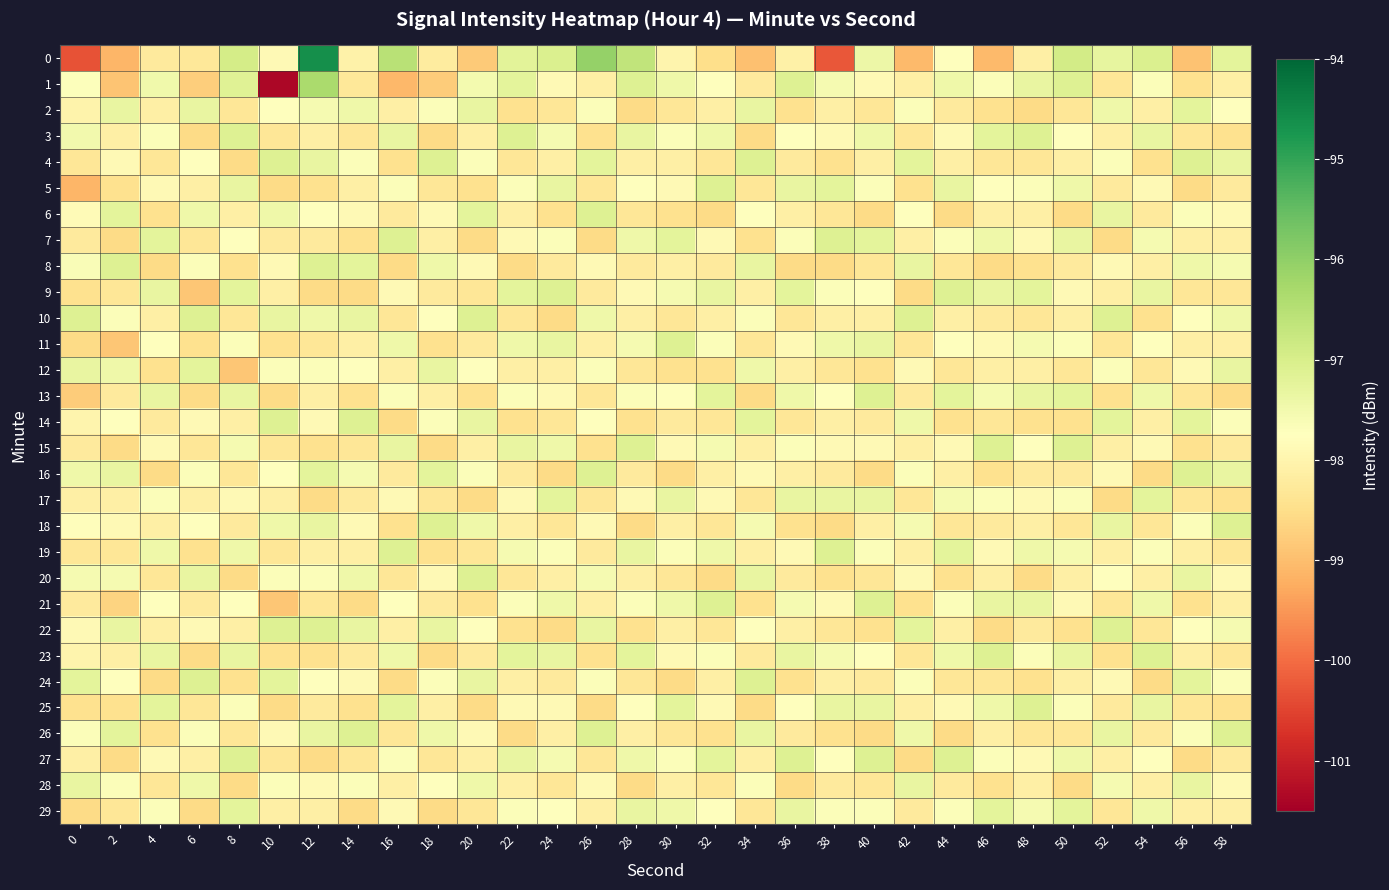

Reading left to right, what are all the values shown in this chart?

0: 0=-100.3	2=-99.1	4=-98.2	6=-98.3	8=-96.9	10=-97.9	12=-94.6	14=-98.1	16=-96.5	18=-98.2	20=-98.8	22=-97.2	24=-97.1	26=-96.1	28=-96.7	30=-98.0	32=-98.5	34=-99.0	36=-98.1	38=-100.2	40=-97.4	42=-99.1	44=-97.7	46=-99.1	48=-98.1	50=-96.9	52=-97.3	54=-97.0	56=-98.9	58=-97.2
1: 0=-97.7	2=-98.9	4=-97.5	6=-98.7	8=-97.2	10=-101.4	12=-96.3	14=-98.3	16=-99.1	18=-98.8	20=-97.5	22=-97.2	24=-97.9	26=-98.1	28=-97.1	30=-97.4	32=-97.8	34=-98.2	36=-97.1	38=-97.6	40=-97.9	42=-98.1	44=-97.4	46=-97.7	48=-97.3	50=-97.1	52=-98.3	54=-97.7	56=-98.4	58=-98.1
2: 0=-98.0	2=-97.3	4=-98.1	6=-97.3	8=-98.3	10=-97.8	12=-97.6	14=-97.4	16=-98.1	18=-97.7	20=-97.3	22=-98.4	24=-98.3	26=-97.7	28=-98.6	30=-98.3	32=-98.1	34=-97.3	36=-98.4	38=-98.1	40=-98.3	42=-97.7	44=-98.2	46=-98.4	48=-98.6	50=-98.3	52=-97.4	54=-98.1	56=-97.2	58=-97.8
3: 0=-97.5	2=-98.1	4=-97.7	6=-98.6	8=-97.1	10=-98.3	12=-98.1	14=-98.3	16=-97.3	18=-98.6	20=-98.1	22=-97.1	24=-97.6	26=-98.4	28=-97.3	30=-97.7	32=-97.4	34=-98.6	36=-97.8	38=-97.9	40=-97.4	42=-98.3	44=-97.9	46=-97.2	48=-97.1	50=-97.8	52=-98.1	54=-97.3	56=-98.3	58=-98.4
4: 0=-98.3	2=-97.9	4=-98.3	6=-97.8	8=-98.6	10=-97.1	12=-97.3	14=-97.7	16=-98.4	18=-97.1	20=-97.7	22=-98.3	24=-98.1	26=-97.2	28=-98.1	30=-98.1	32=-98.3	34=-97.1	36=-98.2	38=-98.4	40=-98.1	42=-97.2	44=-98.1	46=-98.3	48=-98.3	50=-98.1	52=-97.7	54=-98.4	56=-97.1	58=-97.3
5: 0=-99.1	2=-98.4	4=-97.9	6=-98.1	8=-97.3	10=-98.6	12=-98.4	14=-98.1	16=-97.7	18=-98.3	20=-98.4	22=-97.7	24=-97.3	26=-98.3	28=-97.8	30=-97.9	32=-97.1	34=-98.3	36=-97.3	38=-97.2	40=-97.7	42=-98.4	44=-97.3	46=-97.8	48=-97.7	50=-97.4	52=-98.2	54=-97.9	56=-98.6	58=-98.2
6: 0=-97.8	2=-97.2	4=-98.4	6=-97.4	8=-98.1	10=-97.4	12=-97.8	14=-97.9	16=-98.2	18=-97.9	20=-97.2	22=-98.1	24=-98.4	26=-97.1	28=-98.3	30=-98.4	32=-98.6	34=-97.8	36=-98.1	38=-98.3	40=-98.6	42=-97.8	44=-98.6	46=-98.1	48=-98.1	50=-98.6	52=-97.3	54=-98.2	56=-97.7	58=-97.9
7: 0=-98.2	2=-98.6	4=-97.2	6=-98.3	8=-97.8	10=-98.2	12=-98.2	14=-98.4	16=-97.1	18=-98.1	20=-98.6	22=-97.9	24=-97.7	26=-98.6	28=-97.4	30=-97.2	32=-97.9	34=-98.4	36=-97.7	38=-97.1	40=-97.2	42=-98.1	44=-97.7	46=-97.4	48=-97.9	50=-97.3	52=-98.6	54=-97.6	56=-98.1	58=-98.1
8: 0=-97.6	2=-97.1	4=-98.6	6=-97.7	8=-98.4	10=-97.9	12=-97.1	14=-97.2	16=-98.6	18=-97.4	20=-97.9	22=-98.6	24=-98.2	26=-97.9	28=-98.2	30=-98.1	32=-98.2	34=-97.3	36=-98.6	38=-98.6	40=-98.3	42=-97.3	44=-98.3	46=-98.6	48=-98.4	50=-98.2	52=-97.9	54=-98.1	56=-97.4	58=-97.6
9: 0=-98.4	2=-98.3	4=-97.3	6=-98.9	8=-97.2	10=-98.1	12=-98.6	14=-98.6	16=-97.9	18=-98.2	20=-98.3	22=-97.2	24=-97.1	26=-98.2	28=-97.9	30=-97.6	32=-97.3	34=-98.1	36=-97.2	38=-97.7	40=-97.8	42=-98.6	44=-97.1	46=-97.3	48=-97.2	50=-97.9	52=-98.1	54=-97.3	56=-98.3	58=-98.3
10: 0=-97.1	2=-97.7	4=-98.1	6=-97.1	8=-98.3	10=-97.3	12=-97.4	14=-97.3	16=-98.3	18=-97.8	20=-97.1	22=-98.3	24=-98.6	26=-97.4	28=-98.1	30=-98.3	32=-98.1	34=-97.7	36=-98.3	38=-98.1	40=-98.1	42=-97.1	44=-98.1	46=-98.2	48=-98.3	50=-98.1	52=-97.1	54=-98.4	56=-97.8	58=-97.4
11: 0=-98.6	2=-98.9	4=-97.8	6=-98.4	8=-97.7	10=-98.4	12=-98.3	14=-98.1	16=-97.4	18=-98.4	20=-98.2	22=-97.4	24=-97.3	26=-98.1	28=-97.6	30=-97.1	32=-97.7	34=-98.3	36=-97.9	38=-97.4	40=-97.3	42=-98.3	44=-97.8	46=-97.9	48=-97.6	50=-97.7	52=-98.3	54=-97.8	56=-98.1	58=-98.1
12: 0=-97.3	2=-97.4	4=-98.4	6=-97.2	8=-98.9	10=-97.7	12=-97.7	14=-97.8	16=-98.1	18=-97.3	20=-97.8	22=-98.1	24=-98.1	26=-97.7	28=-98.3	30=-98.4	32=-98.4	34=-97.4	36=-98.1	38=-98.3	40=-98.4	42=-97.9	44=-98.3	46=-98.1	48=-98.1	50=-98.3	52=-97.7	54=-98.3	56=-97.9	58=-97.3
13: 0=-98.8	2=-98.2	4=-97.3	6=-98.6	8=-97.3	10=-98.6	12=-98.1	14=-98.4	16=-97.7	18=-98.1	20=-98.4	22=-97.7	24=-97.9	26=-98.3	28=-97.7	30=-97.8	32=-97.2	34=-98.6	36=-97.4	38=-97.8	40=-97.1	42=-98.2	44=-97.2	46=-97.6	48=-97.3	50=-97.2	52=-98.4	54=-97.4	56=-98.3	58=-98.6
14: 0=-98.0	2=-97.8	4=-98.2	6=-97.9	8=-98.1	10=-97.1	12=-97.9	14=-97.1	16=-98.6	18=-97.7	20=-97.3	22=-98.4	24=-98.3	26=-97.8	28=-98.4	30=-98.2	32=-98.3	34=-97.2	36=-98.3	38=-98.1	40=-98.2	42=-97.4	44=-98.4	46=-98.3	48=-98.4	50=-98.4	52=-97.2	54=-98.1	56=-97.2	58=-97.7
15: 0=-98.2	2=-98.6	4=-97.9	6=-98.3	8=-97.6	10=-98.3	12=-98.4	14=-98.3	16=-97.3	18=-98.6	20=-98.1	22=-97.3	24=-97.4	26=-98.4	28=-97.1	30=-97.9	32=-97.6	34=-98.1	36=-97.7	38=-97.9	40=-97.9	42=-98.1	44=-97.9	46=-97.1	48=-97.8	50=-97.1	52=-98.1	54=-97.9	56=-98.4	58=-98.2
16: 0=-97.4	2=-97.3	4=-98.6	6=-97.7	8=-98.3	10=-97.8	12=-97.2	14=-97.6	16=-98.2	18=-97.2	20=-97.7	22=-98.2	24=-98.6	26=-97.1	28=-98.2	30=-98.6	32=-98.1	34=-97.9	36=-98.1	38=-98.2	40=-98.6	42=-97.7	44=-98.1	46=-98.4	48=-98.2	50=-98.2	52=-97.9	54=-98.6	56=-97.1	58=-97.3
17: 0=-98.1	2=-98.1	4=-97.7	6=-98.1	8=-97.9	10=-98.1	12=-98.6	14=-98.2	16=-97.9	18=-98.3	20=-98.6	22=-97.9	24=-97.2	26=-98.3	28=-97.9	30=-97.3	32=-97.9	34=-98.3	36=-97.3	38=-97.3	40=-97.3	42=-98.3	44=-97.6	46=-97.7	48=-97.9	50=-97.7	52=-98.6	54=-97.2	56=-98.3	58=-98.4
18: 0=-97.8	2=-97.9	4=-98.1	6=-97.8	8=-98.2	10=-97.4	12=-97.3	14=-97.9	16=-98.4	18=-97.1	20=-97.4	22=-98.1	24=-98.3	26=-97.9	28=-98.6	30=-98.1	32=-98.3	34=-97.6	36=-98.4	38=-98.6	40=-98.1	42=-97.6	44=-98.3	46=-98.2	48=-98.1	50=-98.3	52=-97.3	54=-98.3	56=-97.7	58=-97.1
19: 0=-98.3	2=-98.3	4=-97.4	6=-98.4	8=-97.4	10=-98.3	12=-98.1	14=-98.1	16=-97.1	18=-98.4	20=-98.3	22=-97.6	24=-97.7	26=-98.2	28=-97.3	30=-97.7	32=-97.4	34=-98.1	36=-97.9	38=-97.1	40=-97.7	42=-98.1	44=-97.2	46=-97.9	48=-97.4	50=-97.6	52=-98.1	54=-97.7	56=-98.1	58=-98.3
20: 0=-97.6	2=-97.6	4=-98.3	6=-97.3	8=-98.6	10=-97.7	12=-97.7	14=-97.4	16=-98.3	18=-97.9	20=-97.1	22=-98.3	24=-98.1	26=-97.6	28=-98.1	30=-98.3	32=-98.6	34=-97.3	36=-98.2	38=-98.4	40=-98.3	42=-97.9	44=-98.4	46=-98.1	48=-98.6	50=-98.1	52=-97.8	54=-98.1	56=-97.3	58=-97.9
21: 0=-98.2	2=-98.7	4=-97.8	6=-98.2	8=-97.8	10=-98.9	12=-98.3	14=-98.6	16=-97.8	18=-98.2	20=-98.4	22=-97.7	24=-97.4	26=-98.1	28=-97.7	30=-97.4	32=-97.1	34=-98.4	36=-97.6	38=-97.9	40=-97.1	42=-98.4	44=-97.7	46=-97.3	48=-97.3	50=-97.9	52=-98.3	54=-97.4	56=-98.4	58=-98.1
22: 0=-97.9	2=-97.3	4=-98.1	6=-97.9	8=-98.1	10=-97.1	12=-97.1	14=-97.3	16=-98.1	18=-97.3	20=-97.8	22=-98.4	24=-98.6	26=-97.3	28=-98.4	30=-98.1	32=-98.3	34=-97.8	36=-98.1	38=-98.3	40=-98.4	42=-97.2	44=-98.1	46=-98.6	48=-98.2	50=-98.4	52=-97.1	54=-98.3	56=-97.8	58=-97.6
23: 0=-98.0	2=-98.1	4=-97.3	6=-98.6	8=-97.3	10=-98.4	12=-98.4	14=-98.2	16=-97.4	18=-98.6	20=-98.2	22=-97.2	24=-97.3	26=-98.4	28=-97.2	30=-97.9	32=-97.7	34=-98.2	36=-97.3	38=-97.6	40=-97.8	42=-98.3	44=-97.4	46=-97.1	48=-97.7	50=-97.3	52=-98.4	54=-97.1	56=-98.1	58=-98.3
24: 0=-97.2	2=-97.8	4=-98.6	6=-97.1	8=-98.4	10=-97.2	12=-97.8	14=-97.9	16=-98.6	18=-97.7	20=-97.3	22=-98.1	24=-98.2	26=-97.7	28=-98.3	30=-98.6	32=-98.1	34=-97.1	36=-98.4	38=-98.1	40=-98.2	42=-97.7	44=-98.3	46=-98.3	48=-98.4	50=-98.1	52=-97.9	54=-98.6	56=-97.2	58=-97.7
25: 0=-98.4	2=-98.4	4=-97.2	6=-98.3	8=-97.7	10=-98.6	12=-98.2	14=-98.4	16=-97.2	18=-98.1	20=-98.6	22=-97.9	24=-97.9	26=-98.6	28=-97.8	30=-97.2	32=-97.9	34=-98.6	36=-97.8	38=-97.3	40=-97.3	42=-98.1	44=-97.9	46=-97.4	48=-97.1	50=-97.7	52=-98.2	54=-97.3	56=-98.3	58=-98.4
26: 0=-97.7	2=-97.2	4=-98.4	6=-97.7	8=-98.3	10=-97.9	12=-97.3	14=-97.1	16=-98.3	18=-97.4	20=-97.9	22=-98.6	24=-98.1	26=-97.1	28=-98.1	30=-98.3	32=-98.4	34=-97.3	36=-98.2	38=-98.4	40=-98.6	42=-97.4	44=-98.6	46=-98.1	48=-98.3	50=-98.3	52=-97.3	54=-98.2	56=-97.7	58=-97.1
27: 0=-98.1	2=-98.6	4=-97.9	6=-98.1	8=-97.1	10=-98.3	12=-98.6	14=-98.3	16=-97.7	18=-98.3	20=-98.1	22=-97.3	24=-97.6	26=-98.3	28=-97.4	30=-97.7	32=-97.2	34=-98.1	36=-97.1	38=-97.8	40=-97.1	42=-98.6	44=-97.1	46=-97.7	48=-97.9	50=-97.4	52=-98.1	54=-97.8	56=-98.6	58=-98.2
28: 0=-97.3	2=-97.7	4=-98.3	6=-97.4	8=-98.6	10=-97.7	12=-97.9	14=-97.7	16=-98.1	18=-97.8	20=-97.4	22=-98.1	24=-98.3	26=-97.9	28=-98.6	30=-98.1	32=-98.3	34=-97.7	36=-98.6	38=-98.2	40=-98.3	42=-97.3	44=-98.2	46=-98.4	48=-98.1	50=-98.6	52=-97.6	54=-98.1	56=-97.3	58=-97.9
29: 0=-98.6	2=-98.3	4=-97.7	6=-98.6	8=-97.2	10=-98.1	12=-98.1	14=-98.6	16=-97.9	18=-98.6	20=-98.3	22=-97.7	24=-97.8	26=-98.1	28=-97.3	30=-97.4	32=-97.8	34=-98.3	36=-97.3	38=-97.7	40=-97.7	42=-98.2	44=-97.7	46=-97.2	48=-97.6	50=-97.2	52=-98.3	54=-97.4	56=-98.1	58=-98.1